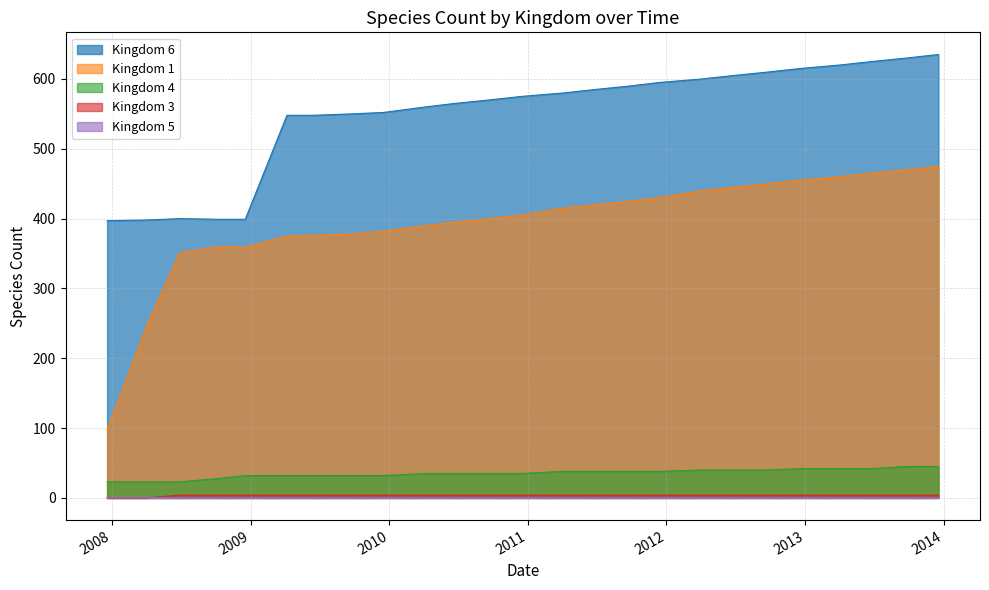

Reading left to right, what are all the values shown in this chart?

kingdom_1: 97	246	351	360	359	375	376	378	382	390	395	400	405	415	420	425	430	440	445	450	455	460	465	470	475
kingdom_3: 0	0	4	4	4	4	4	4	4	4	4	4	4	4	4	4	4	4	4	4	4	4	4	4	4
kingdom_4: 23	23	23	28	32	32	32	32	32	35	35	35	35	38	38	38	38	40	40	40	42	42	42	45	45
kingdom_6: 397	398	400	399	399	548	548	550	552	560	565	570	575	580	585	590	595	600	605	610	615	620	625	630	635